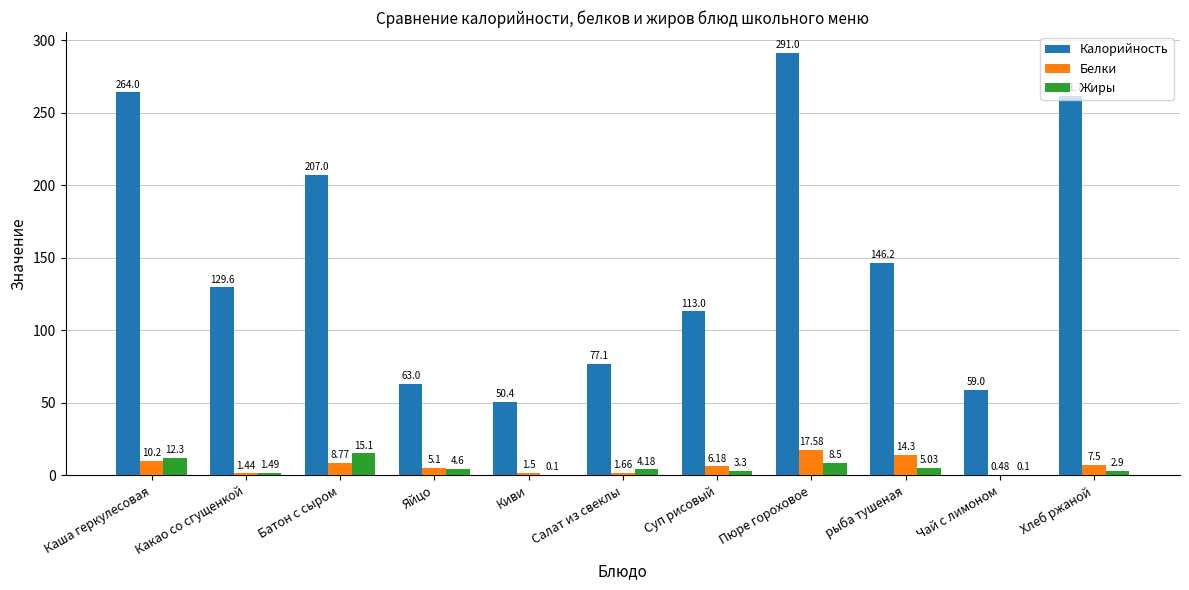

What are all the series names shown in the legend?

Калорийность, Белки, Жиры